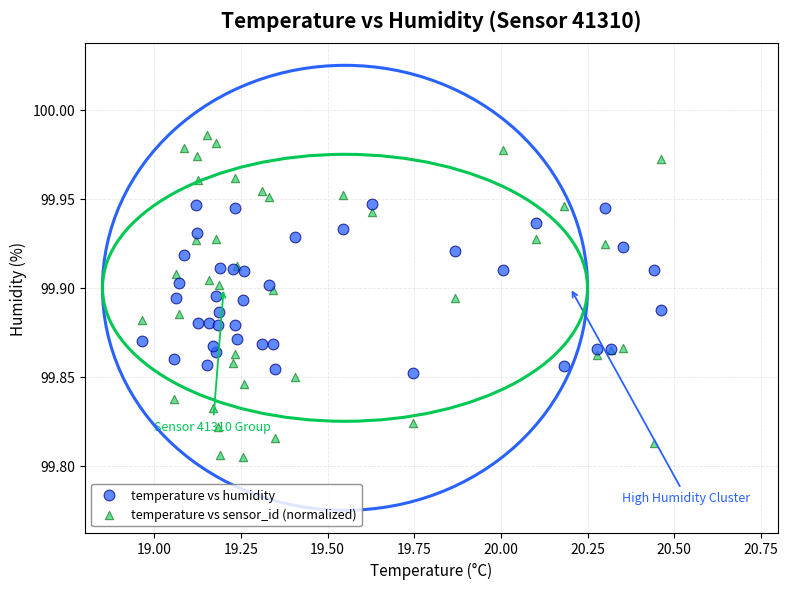

Which series has the widest spread of Y values?

temperature vs sensor_id (normalized)